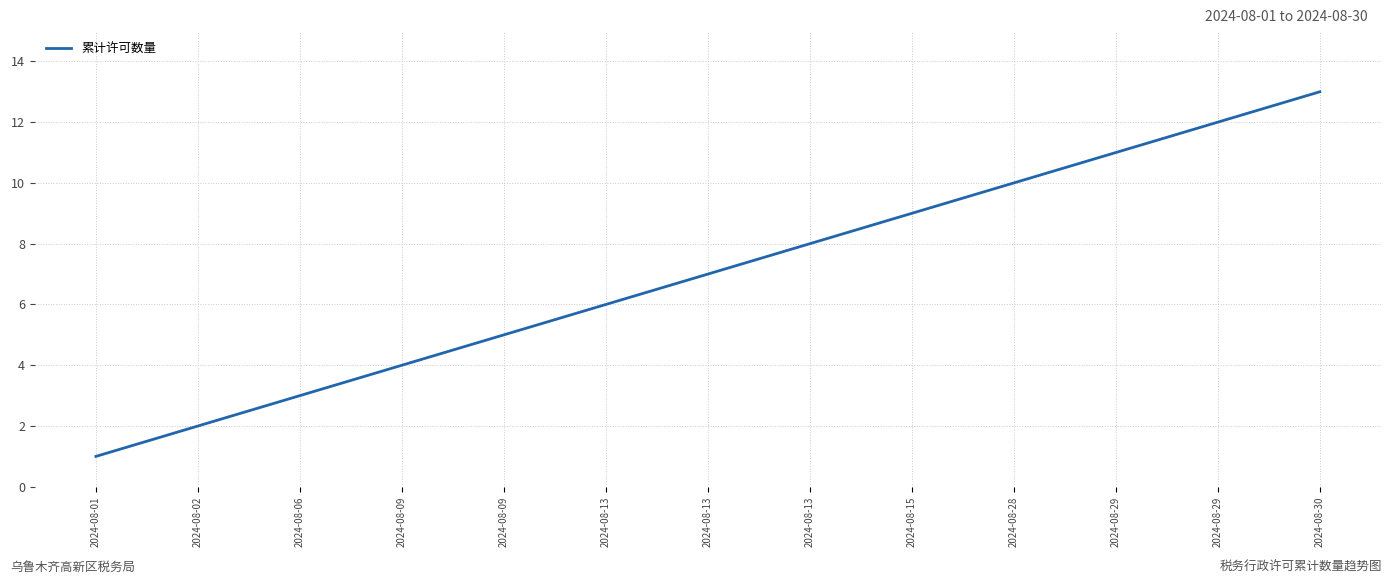

Rank the categories by value from lowest to highest.

2024-08-01, 2024-08-02, 2024-08-06, 2024-08-09, 2024-08-09, 2024-08-13, 2024-08-13, 2024-08-13, 2024-08-15, 2024-08-28, 2024-08-29, 2024-08-29, 2024-08-30